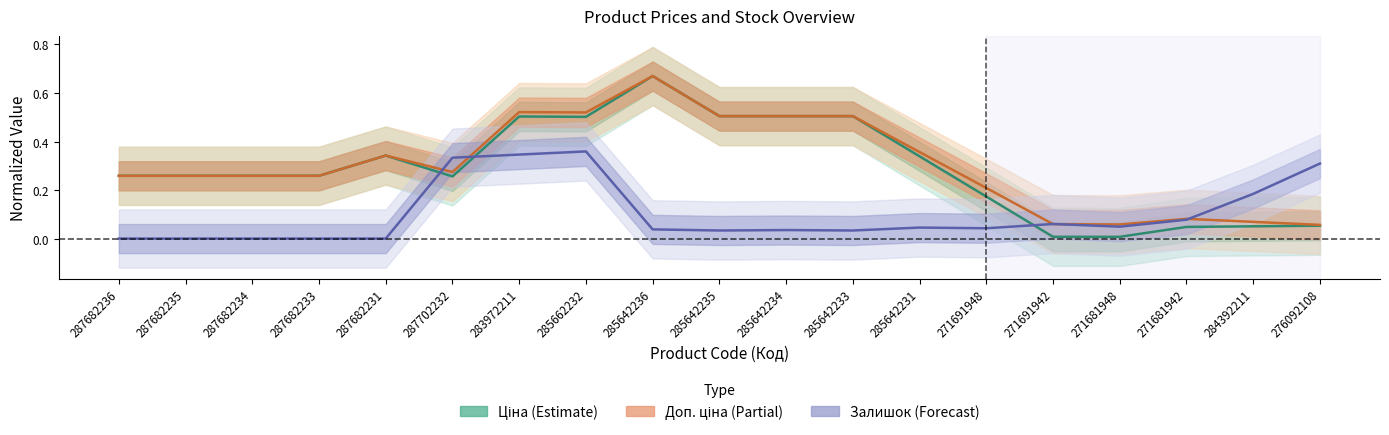

What is the highest value of the Залишок (Forecast) series?

0.4